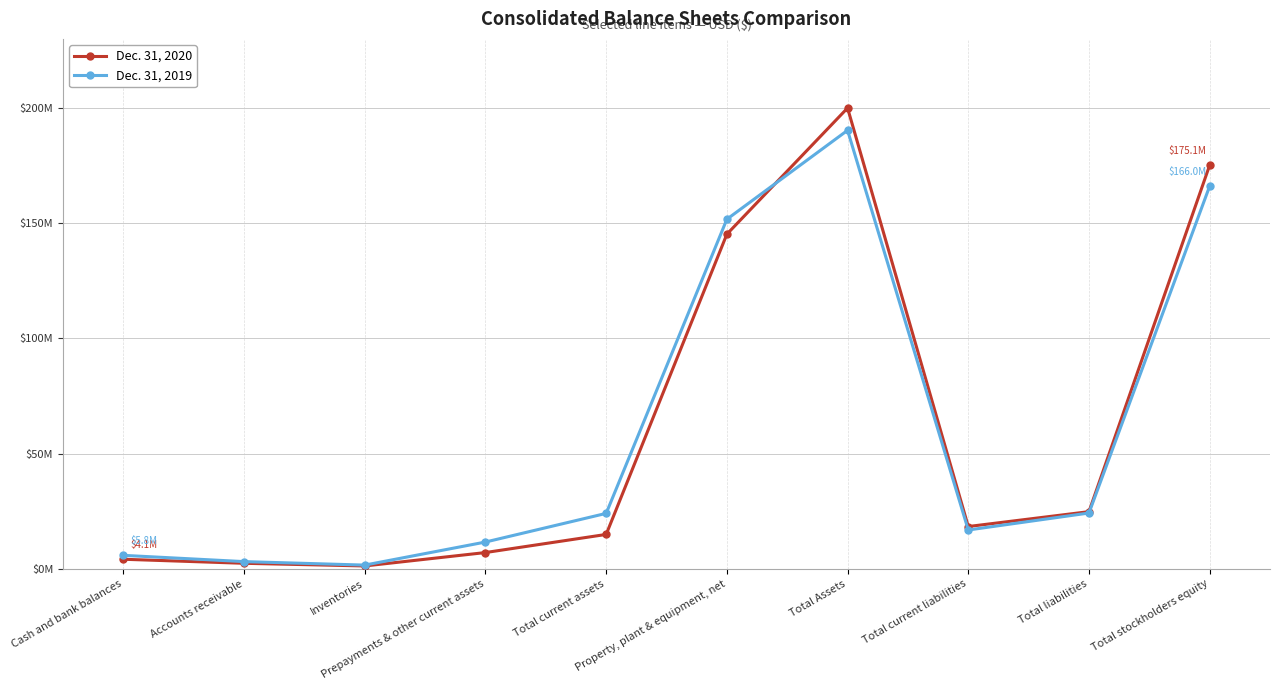

Between Total Assets and Prepayments & other current assets, which is larger?

Total Assets